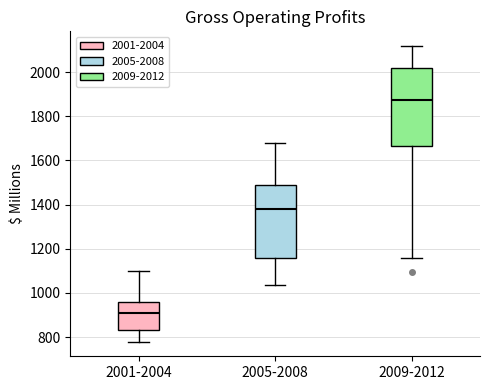

Where does the lower whisker of the box for 2005-2008 end on the y-axis? The values are not printed on the chart, so give them approximately, as read against the axis.

1040